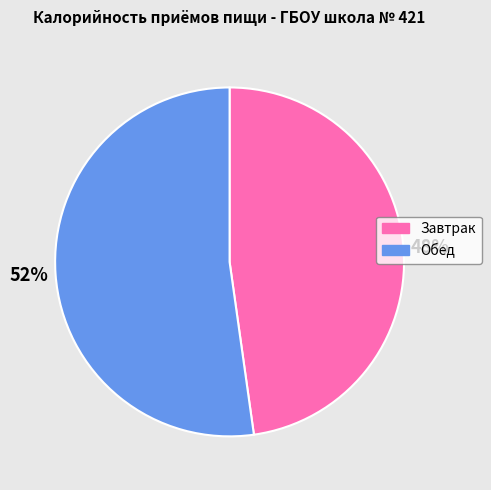

How many segments does this pie chart have?

2